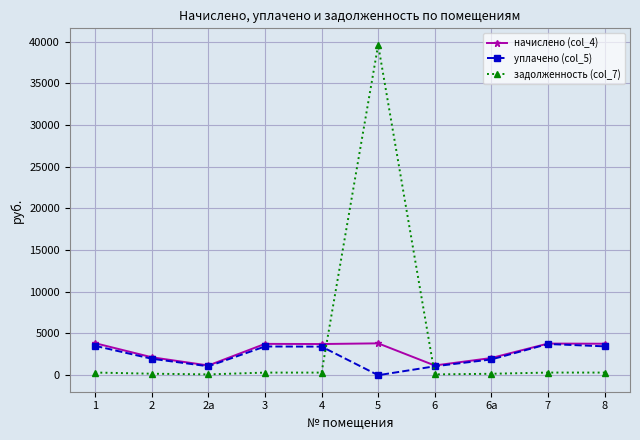

Is the value of задолженность (col_7) at 1 greater than the value of уплачено (col_5) at 2?

No